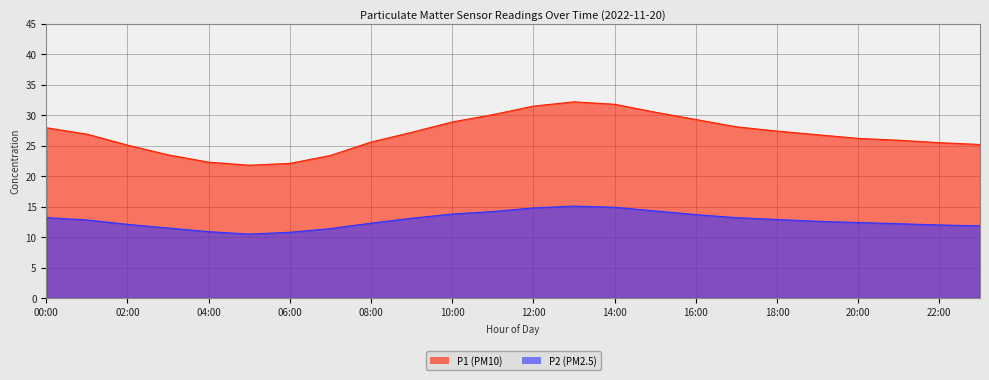

What position from the right is 17:00?

7